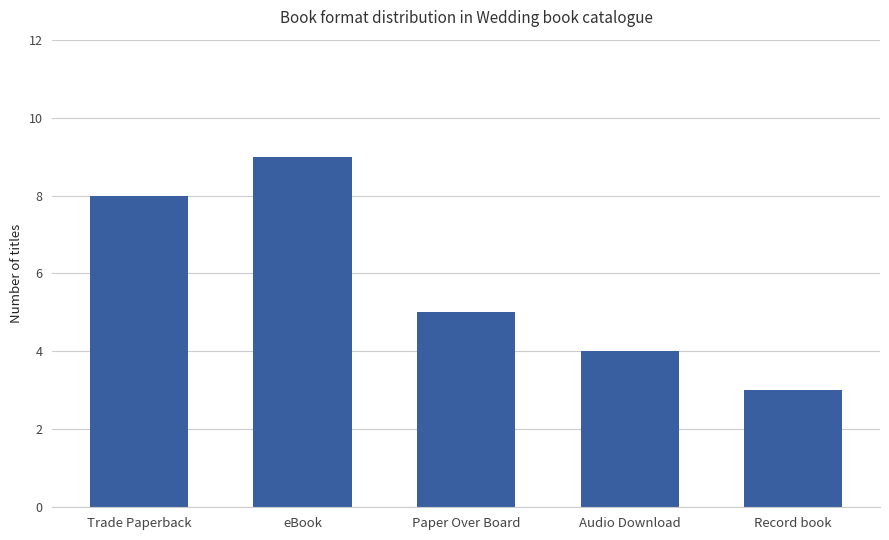

What is the difference between the second highest and minimum values?

5